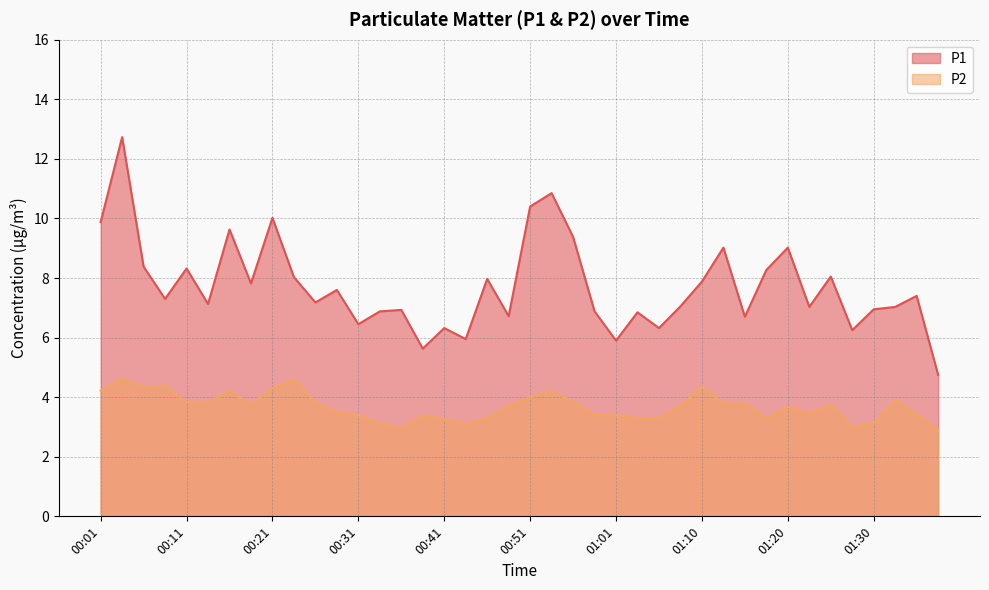

How many categories are shown in the chart?

40